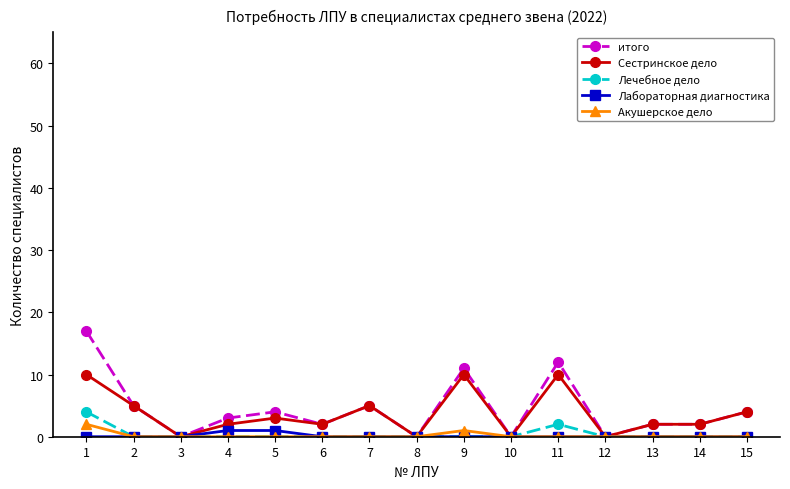

Rank the series by their maximum value, from lowest to highest.

Лабораторная диагностика, Акушерское дело, Лечебное дело, Сестринское дело, итого